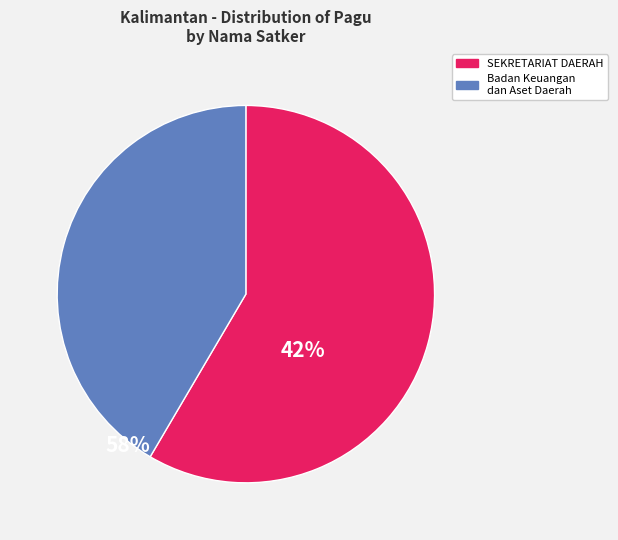

Is there a majority slice in this chart?

Yes